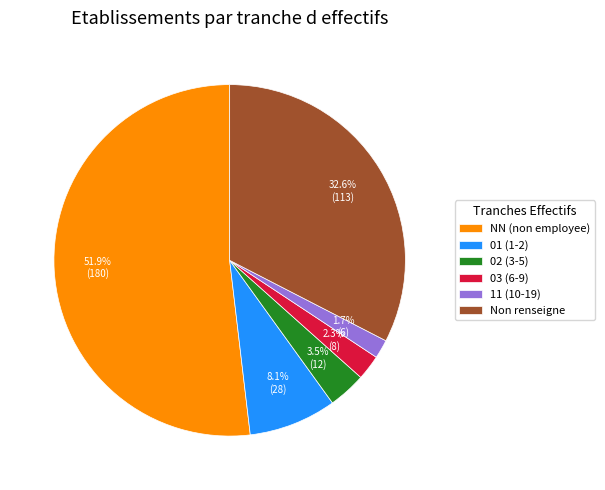

Rank the categories by value from lowest to highest.

11 (10-19), 03 (6-9), 02 (3-5), 01 (1-2), Non renseigne, NN (non employee)